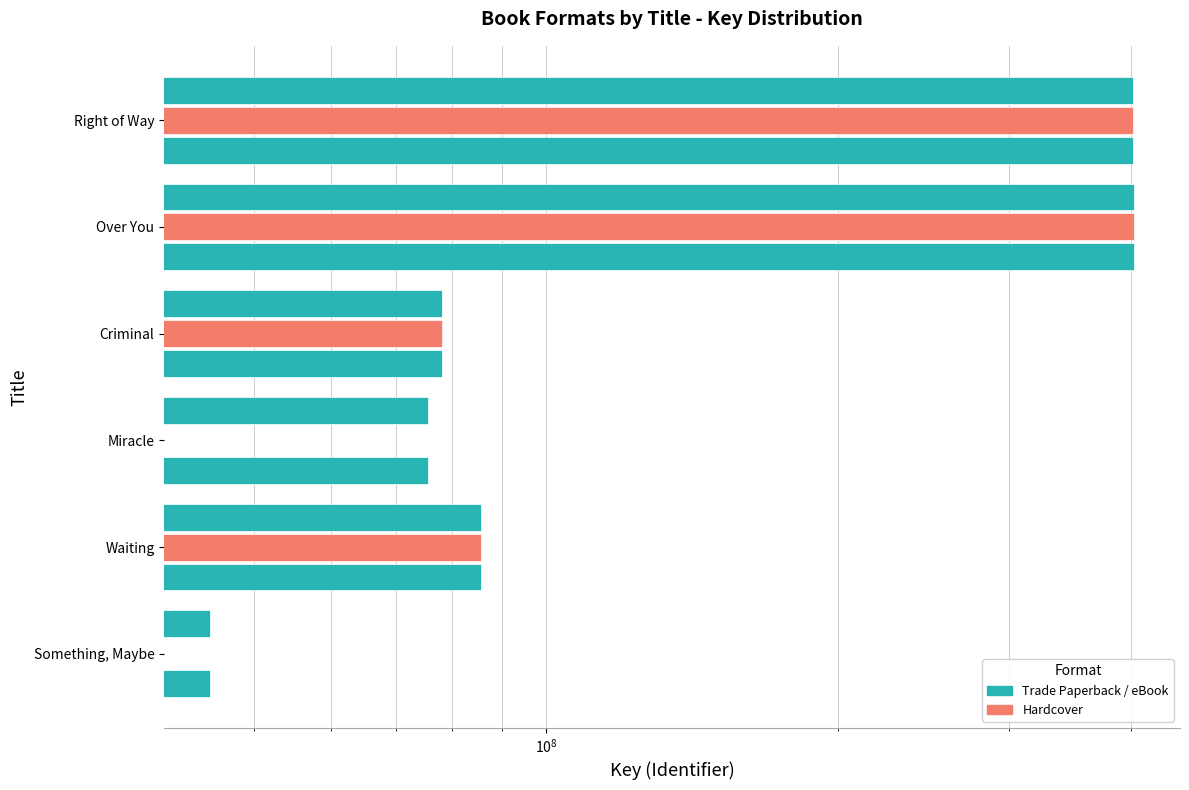

What is the difference between the maximum and minimum values in the Hardcover series?

324806872.0